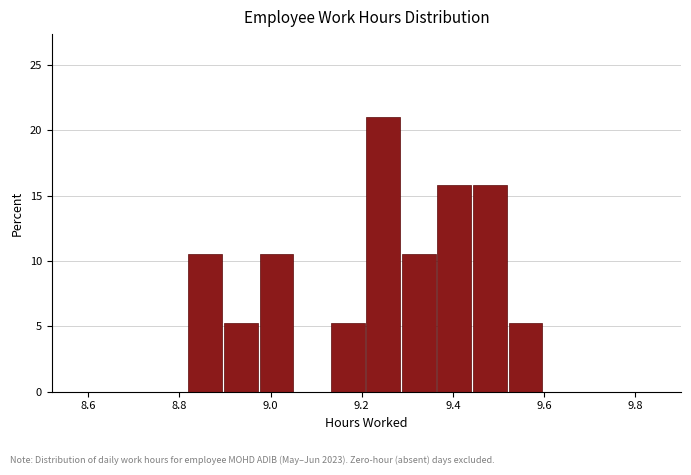

Read against the x-axis, roughly where is the centre of the tallest bar?

9.24